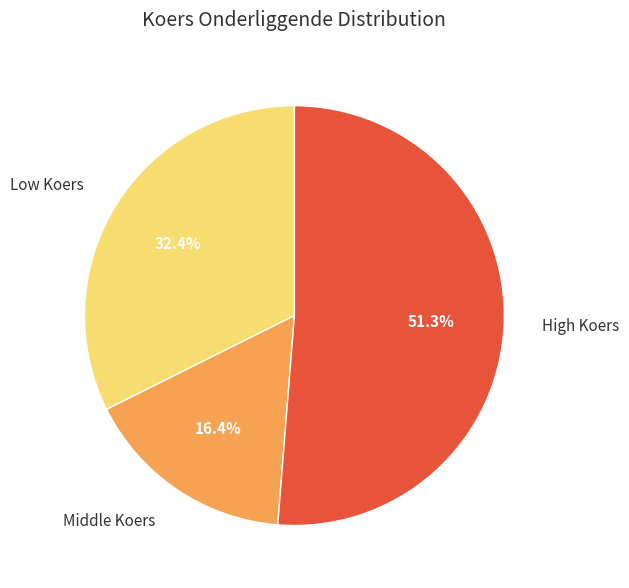

Rank the categories by value from lowest to highest.

Middle Koers, Low Koers, High Koers